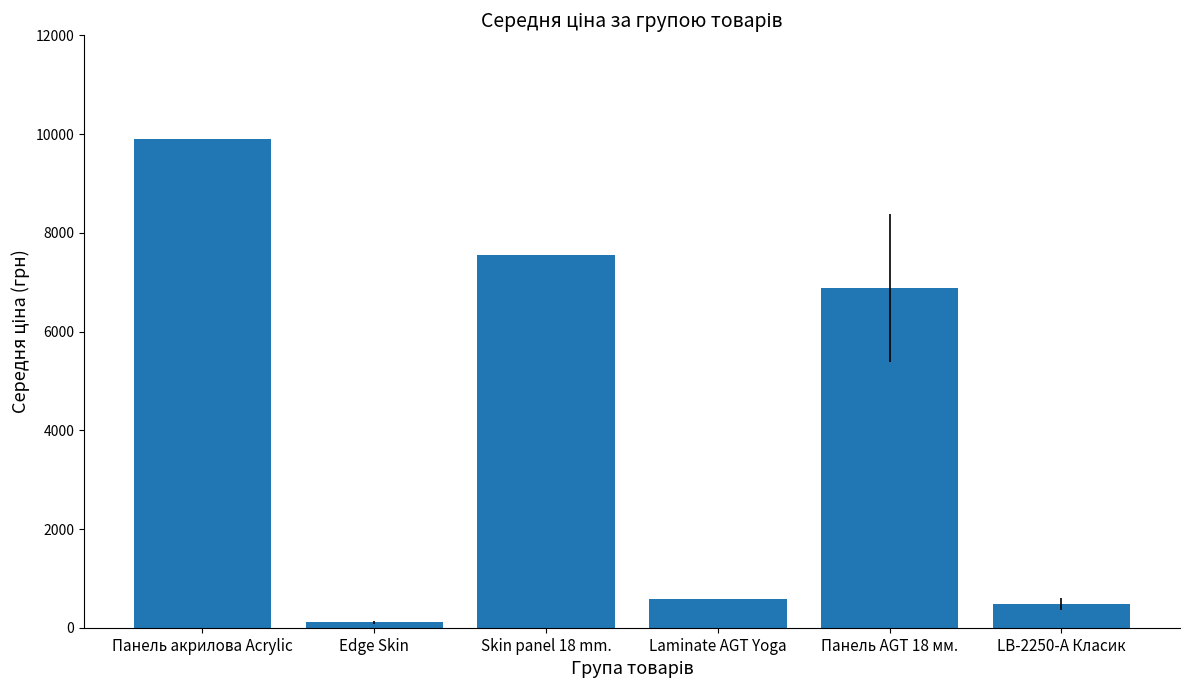

Which category has the lowest value across all series?

Edge Skin